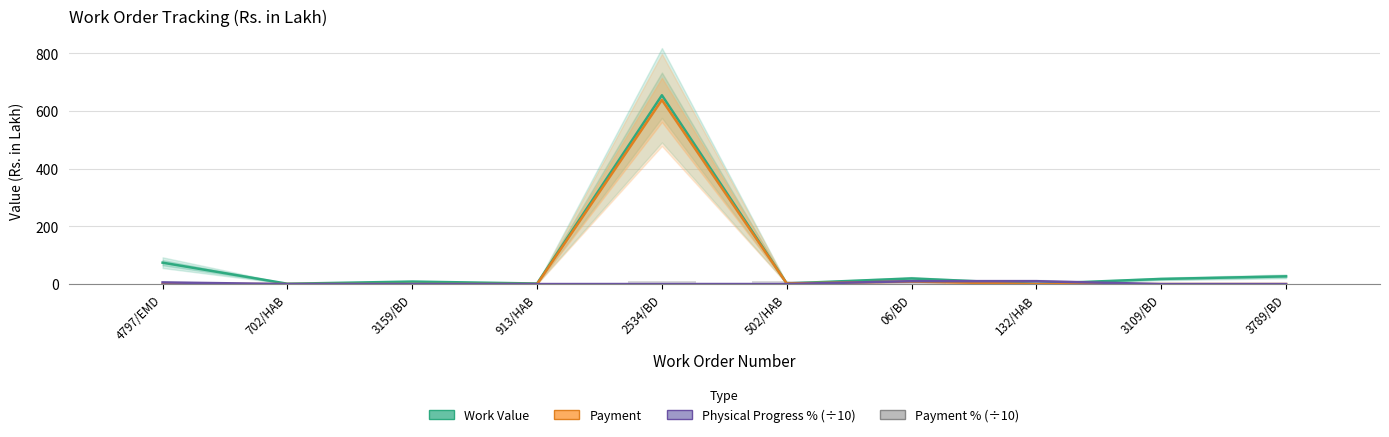

How many bars are there in each group?

4